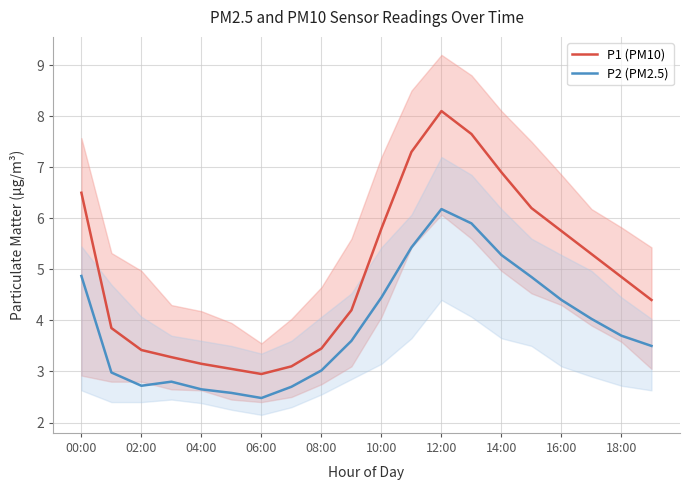

What is the difference between the maximum and minimum values in the P1 (PM10) series?

5.1